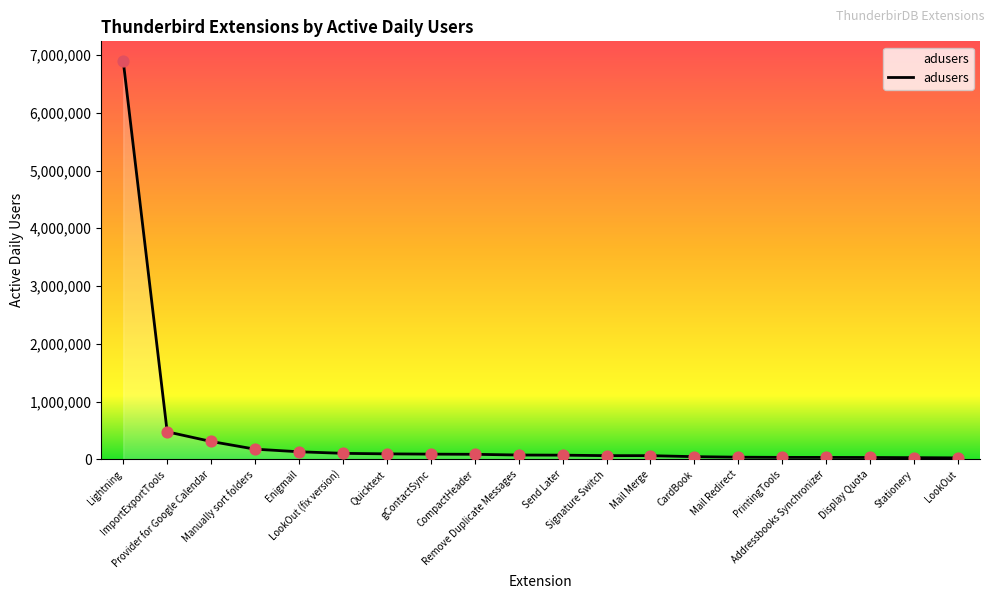

Between Quicktext and PrintingTools, which is larger?

Quicktext